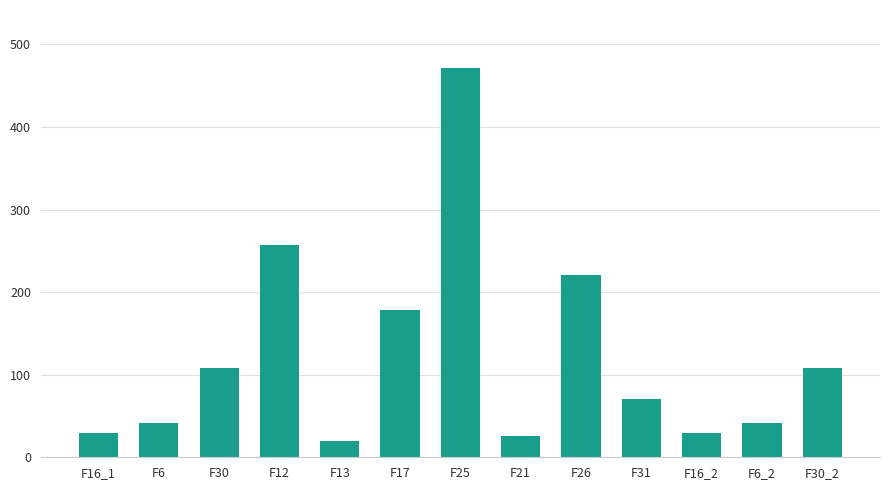

What is the value of the 6th bar from the left?

178